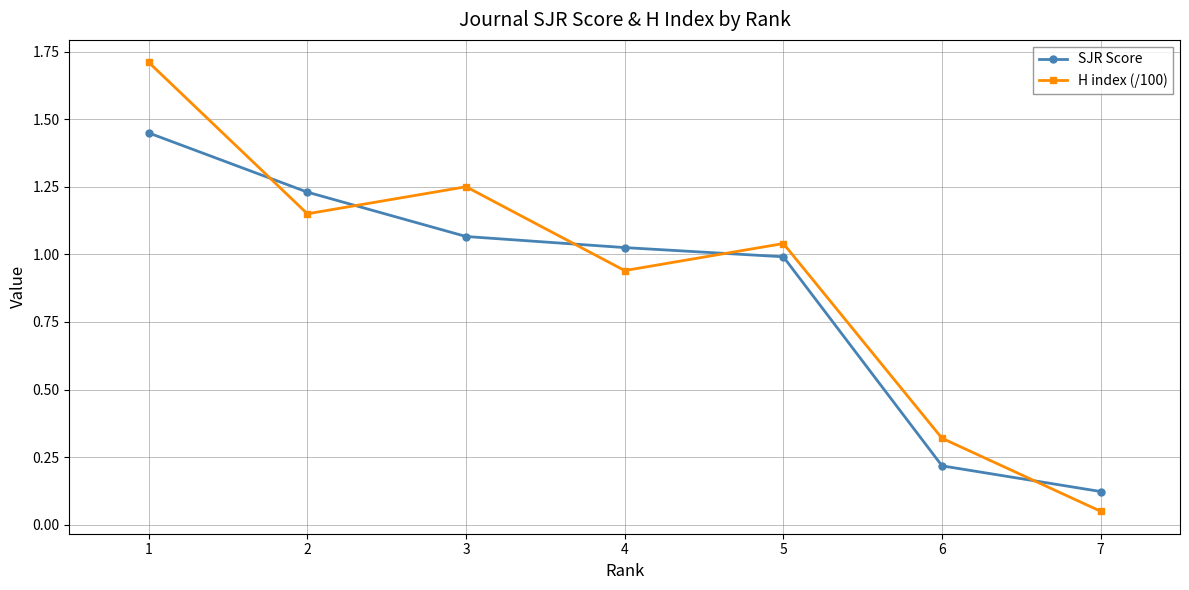

Which series has the largest total across all categories?

H index (/100)